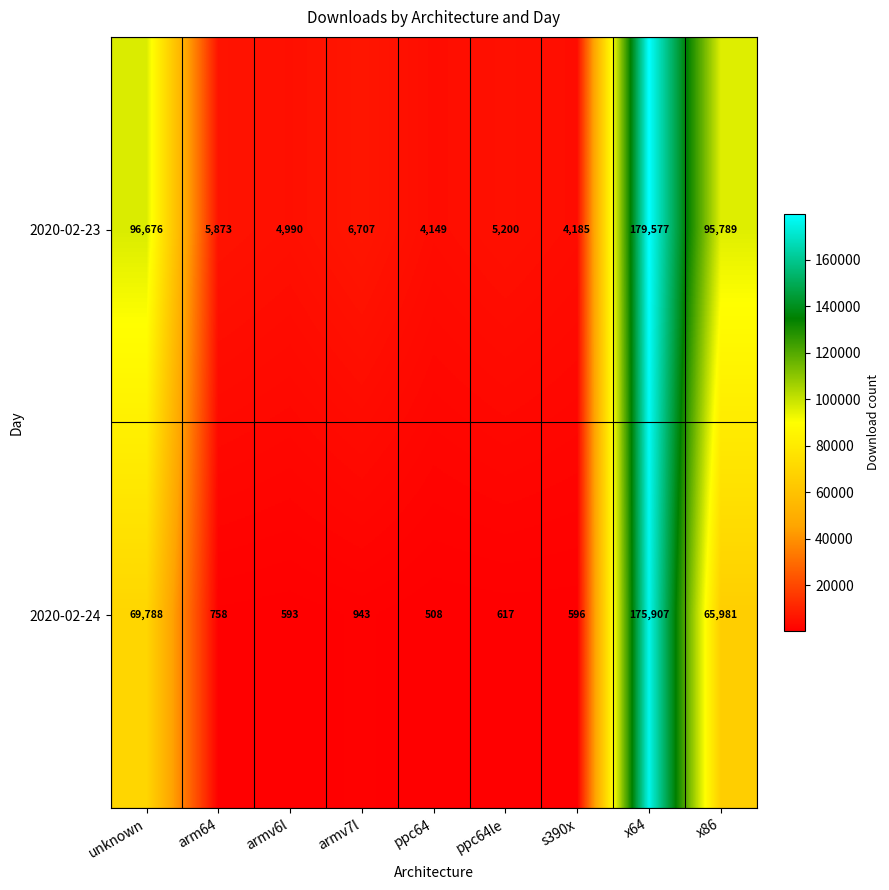

True or false: 2020-02-24 has a value of 175907 at x64.

True